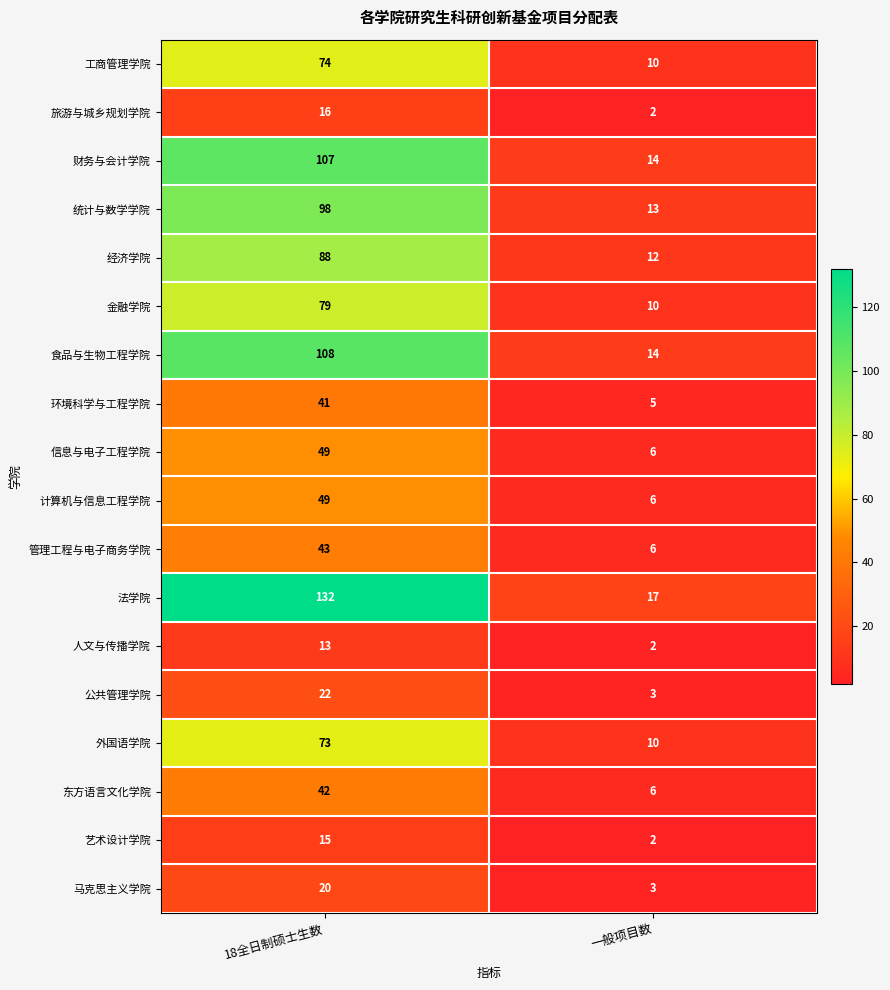

Which series changed the most between 18全日制硕士生数 and 一般项目数?

法学院